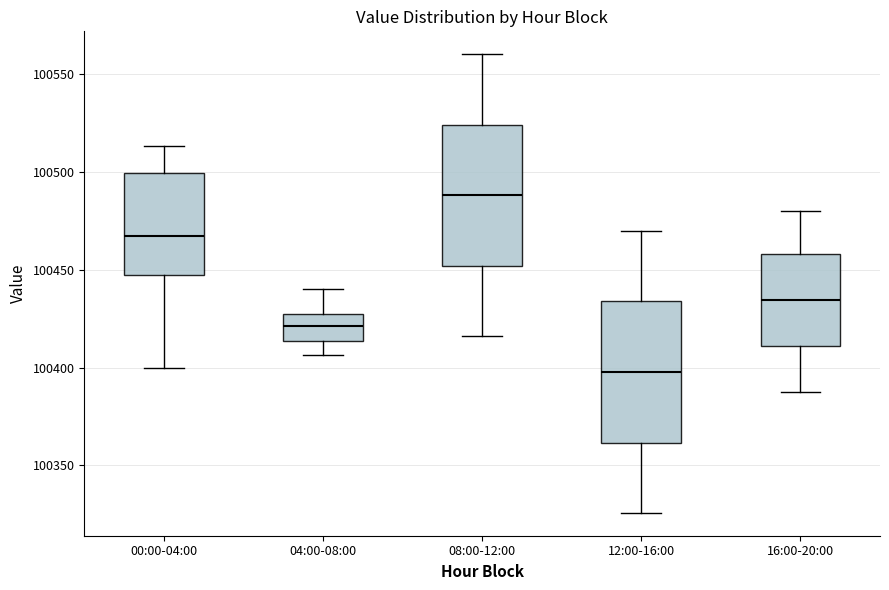

Where does the median line of the box for 00:00-04:00 sit on the y-axis? The values are not printed on the chart, so give them approximately, as read against the axis.

100470